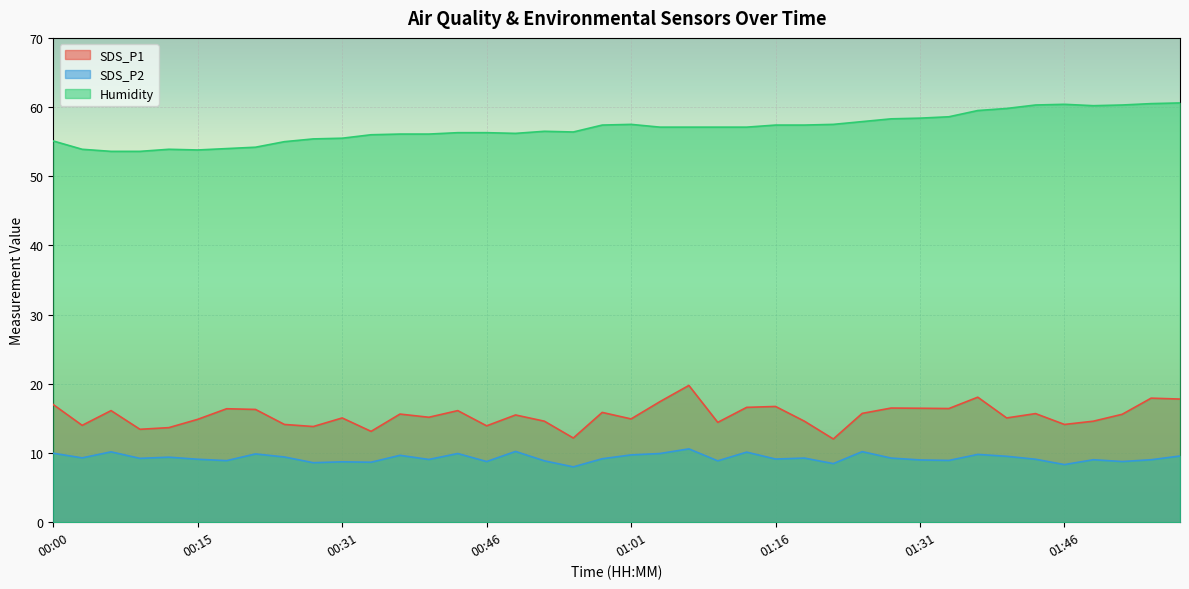

Where is SDS_P2 nearest to the value 9?

01:31